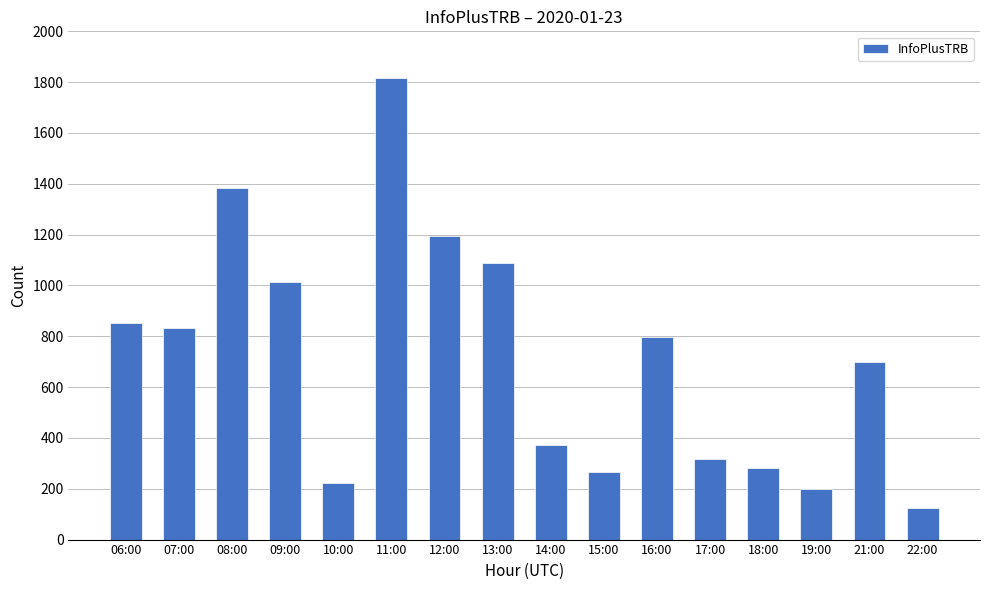

What is the maximum value shown in the chart?

1815